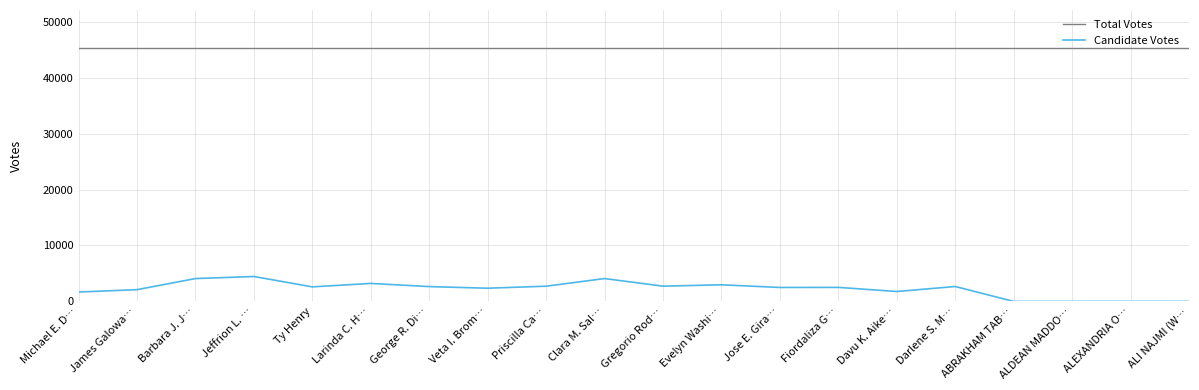

Count the number of data series in this chart.

2